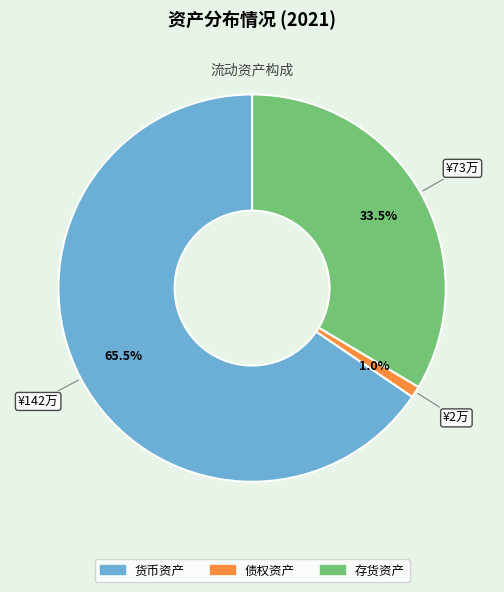

Which has a higher value, 存货资产 or 债权资产?

存货资产